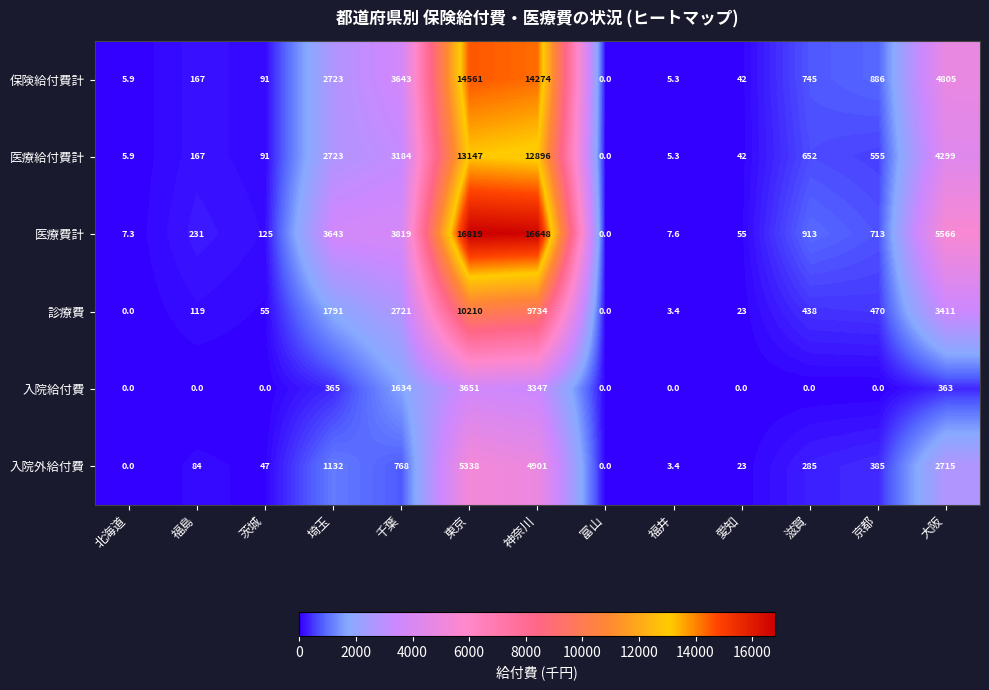

How many series are shown in this chart?

6